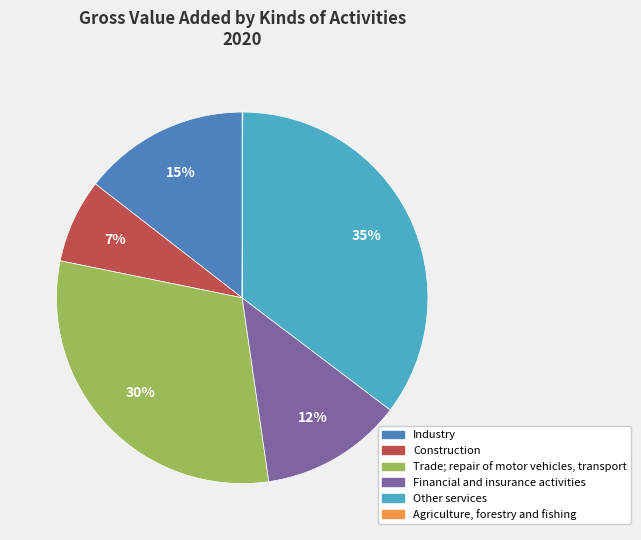

Which category has the biggest portion of the pie?

Other services